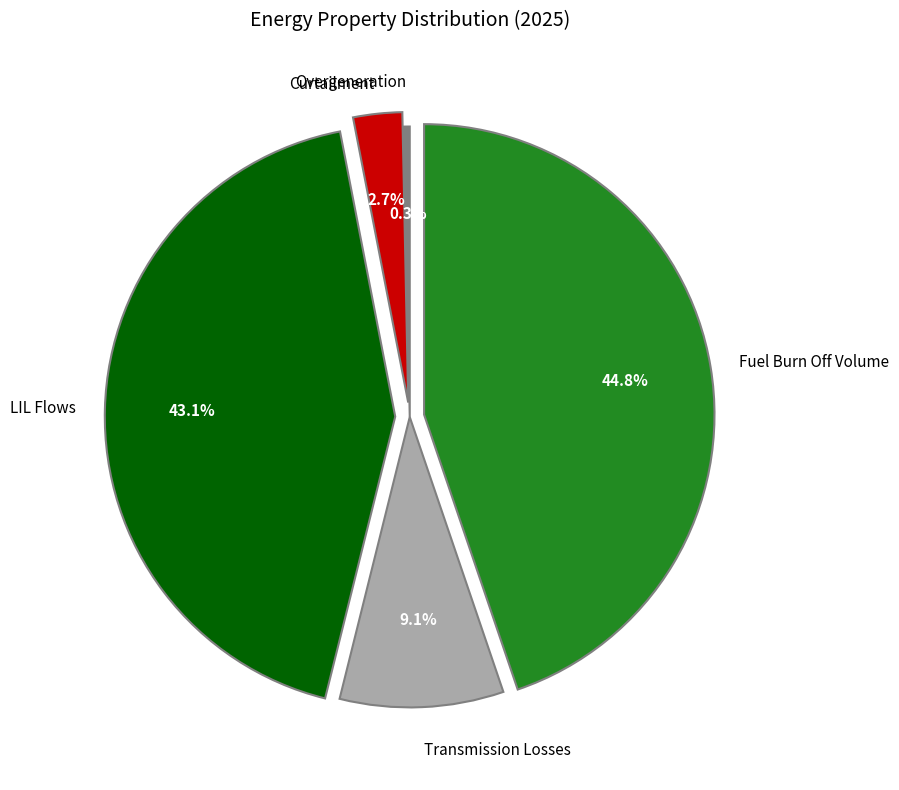

Is there any slice that represents more than half of the pie?

No